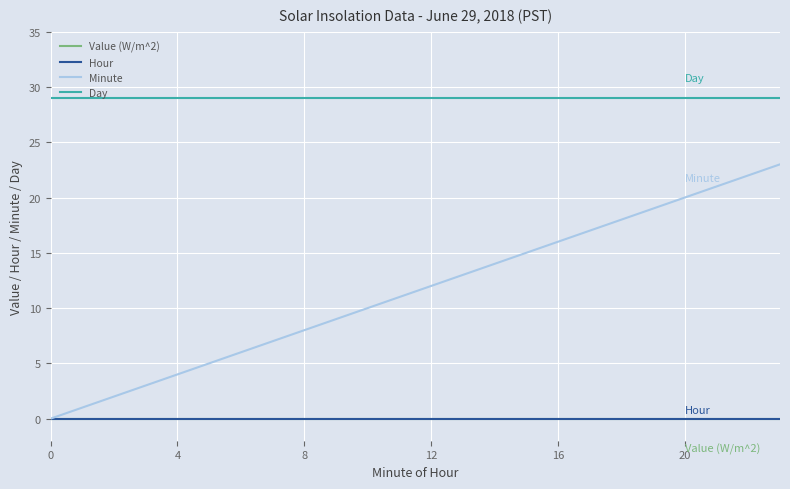

Does the chart display data point markers on the line(s)?

No